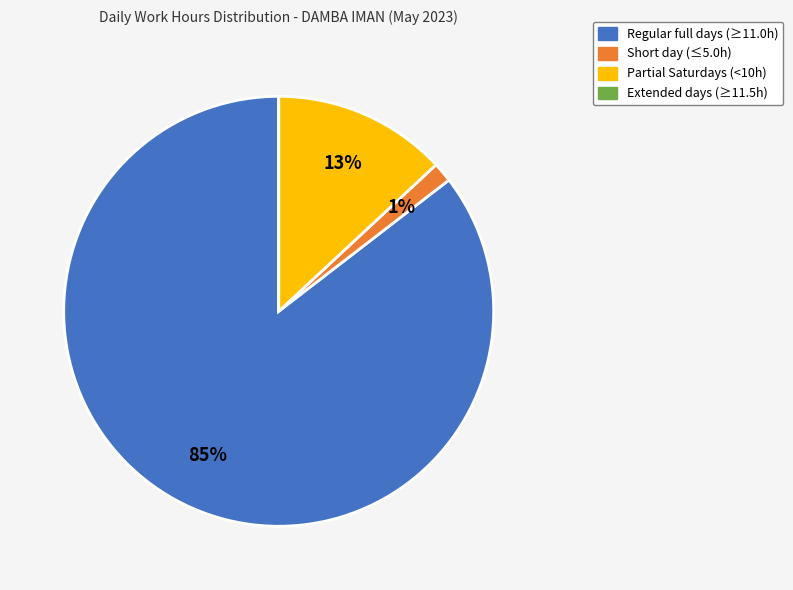

To the nearest percent, what is the average slice percentage?

25%